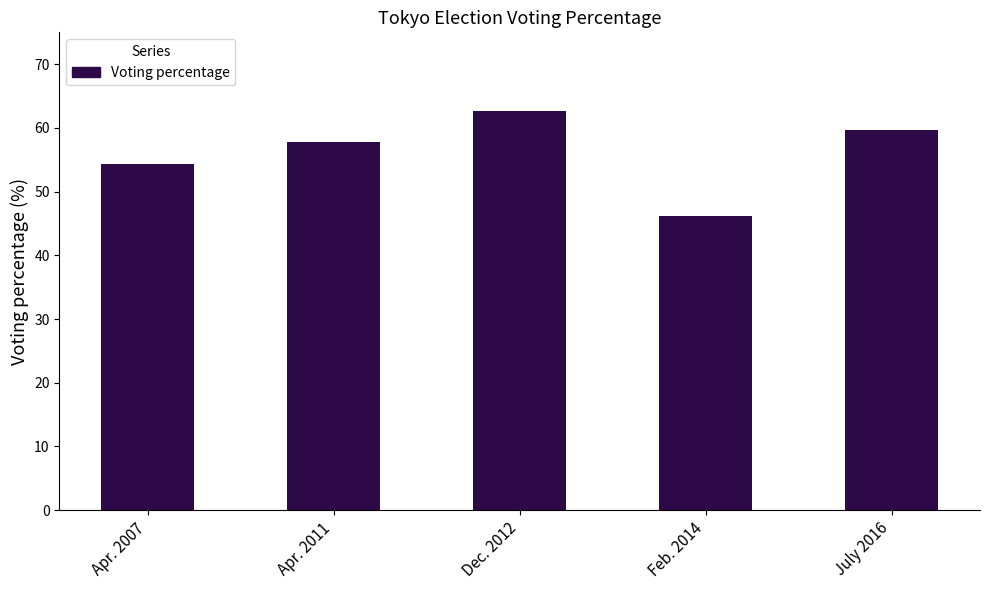

How many data points does each series have?

5